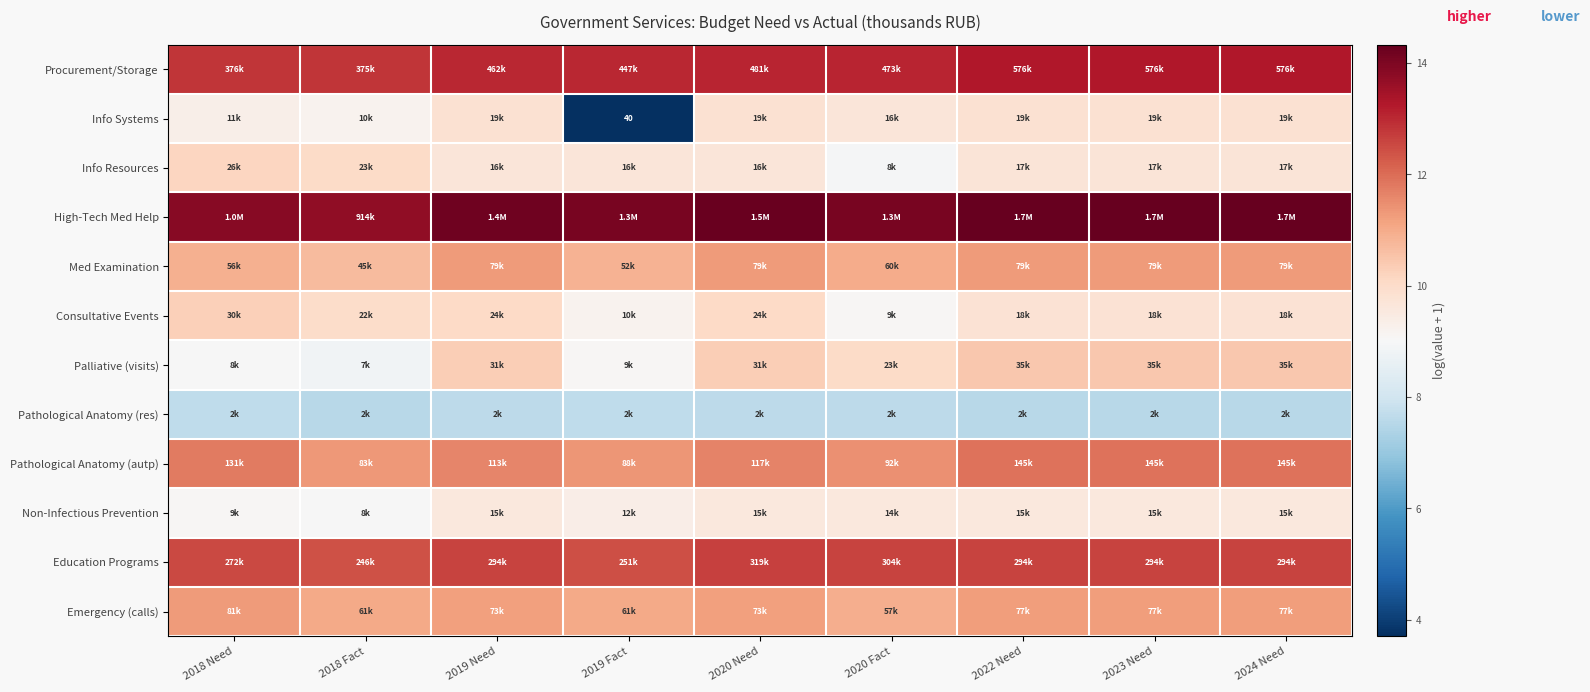

What is the approximate value of Procurement/Storage at 2018 Fact?

12.8